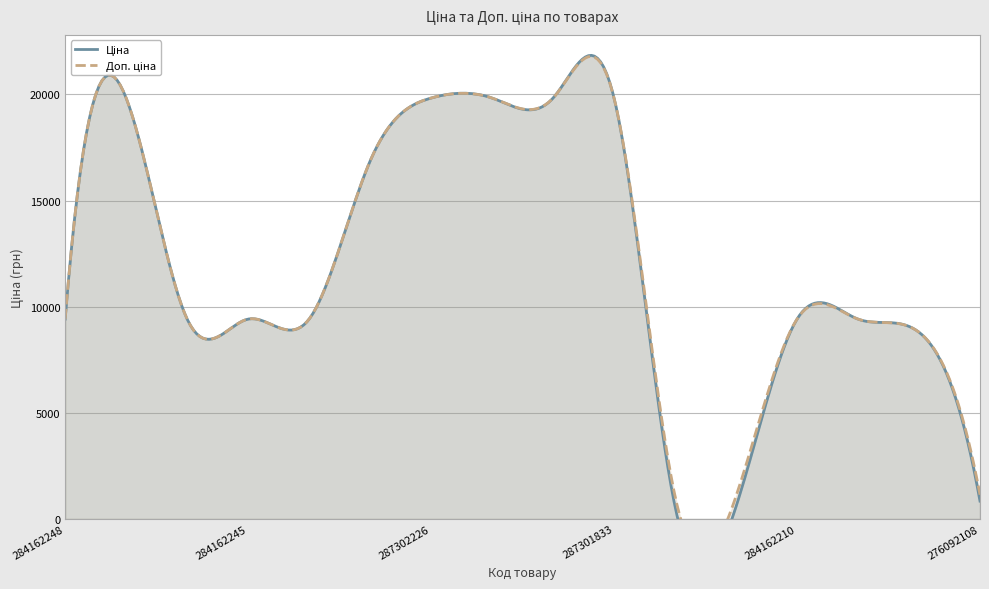

At which category does Доп. ціна reach its first local peak?

287302223